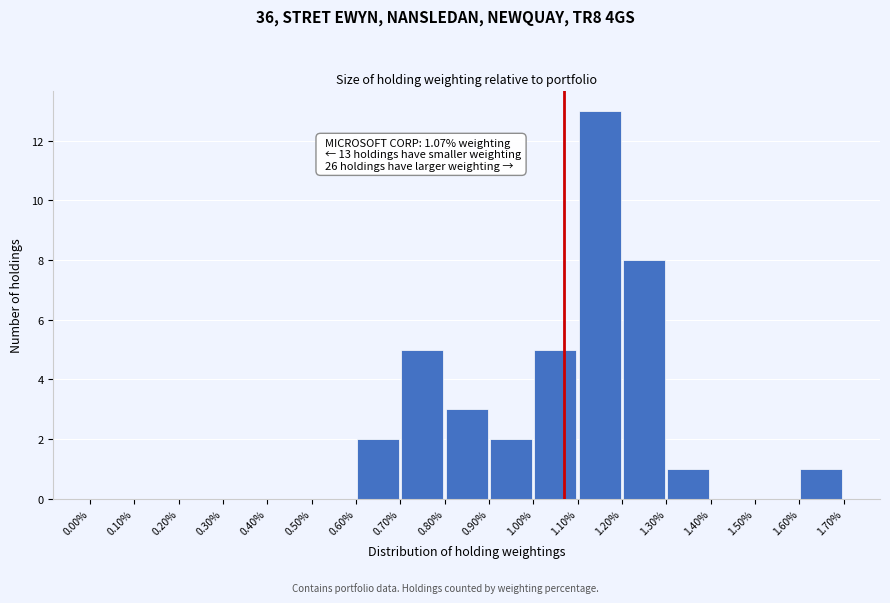

Over which range of the x-axis is the bar tallest?

1.10% to 1.20%